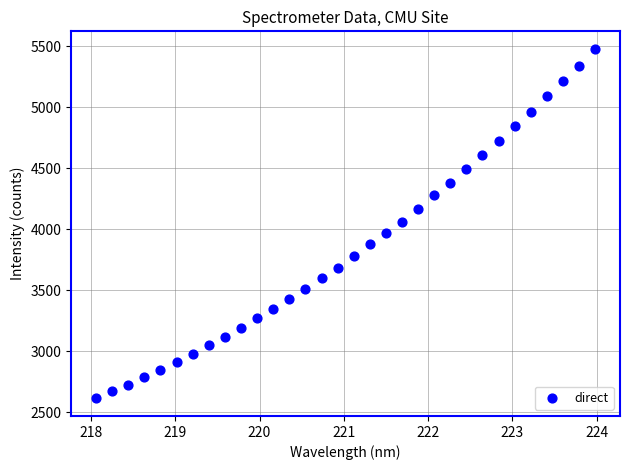

What is the range of X values (max minus min)?

5.9